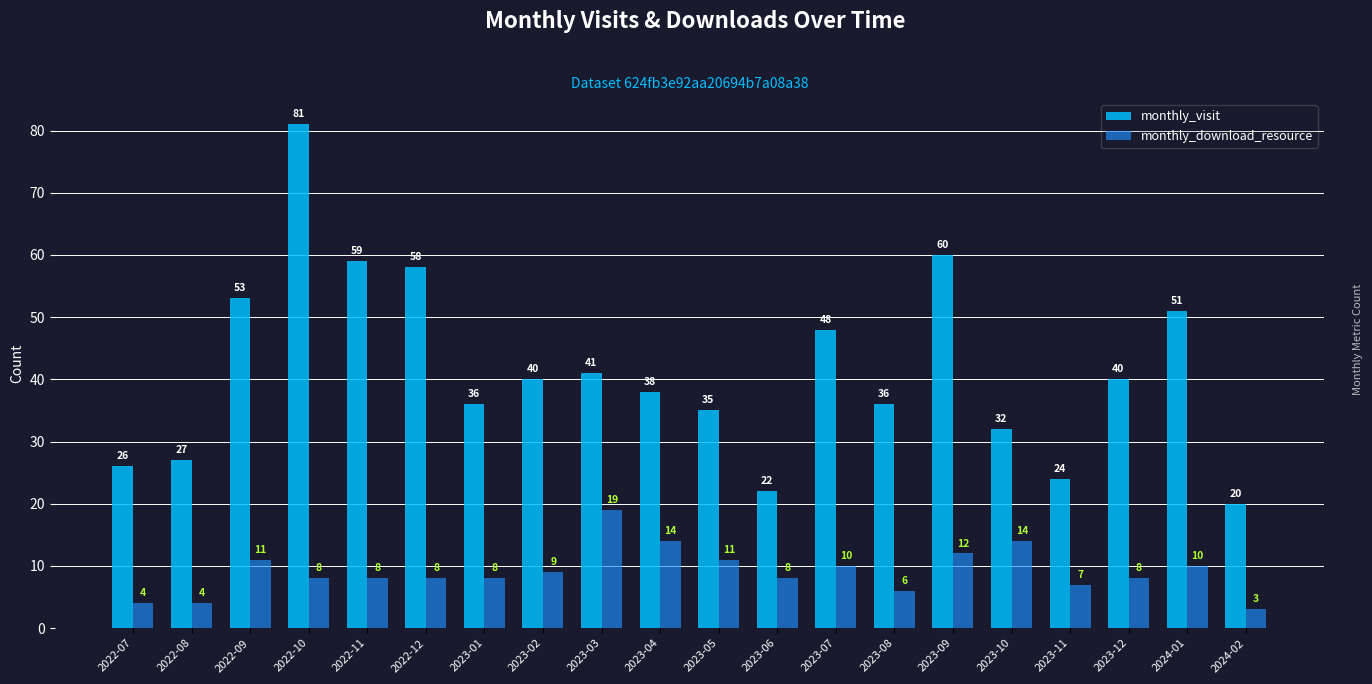

Count the number of data series in this chart.

2